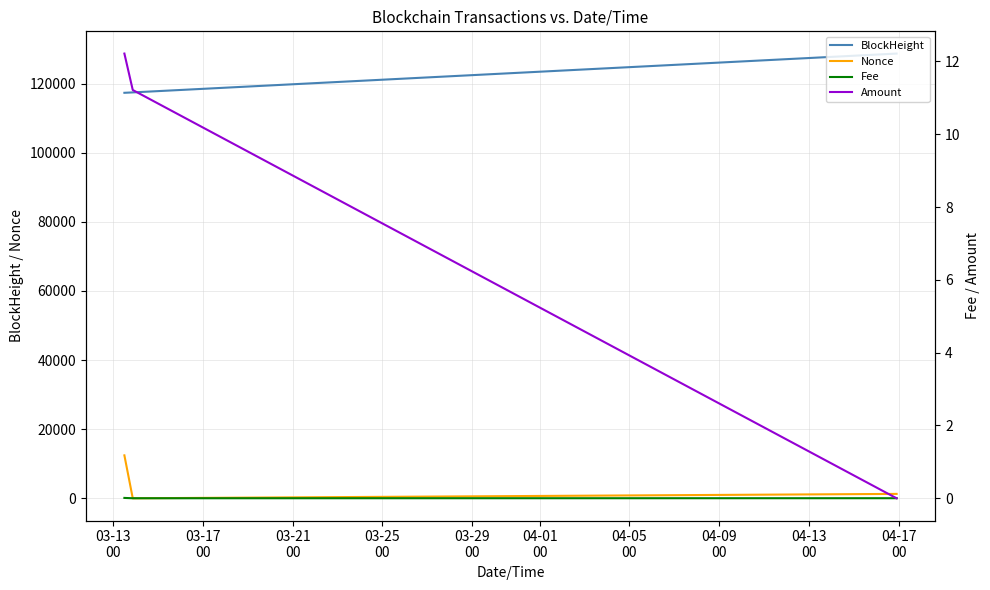

What is the maximum value for Nonce?

12423